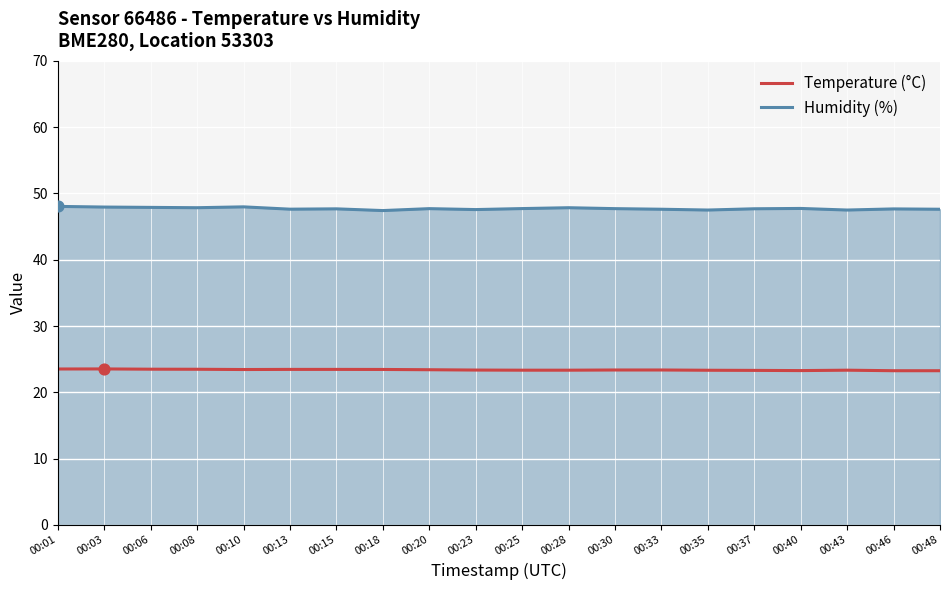

Which series has the widest spread of Y values?

Humidity (%)